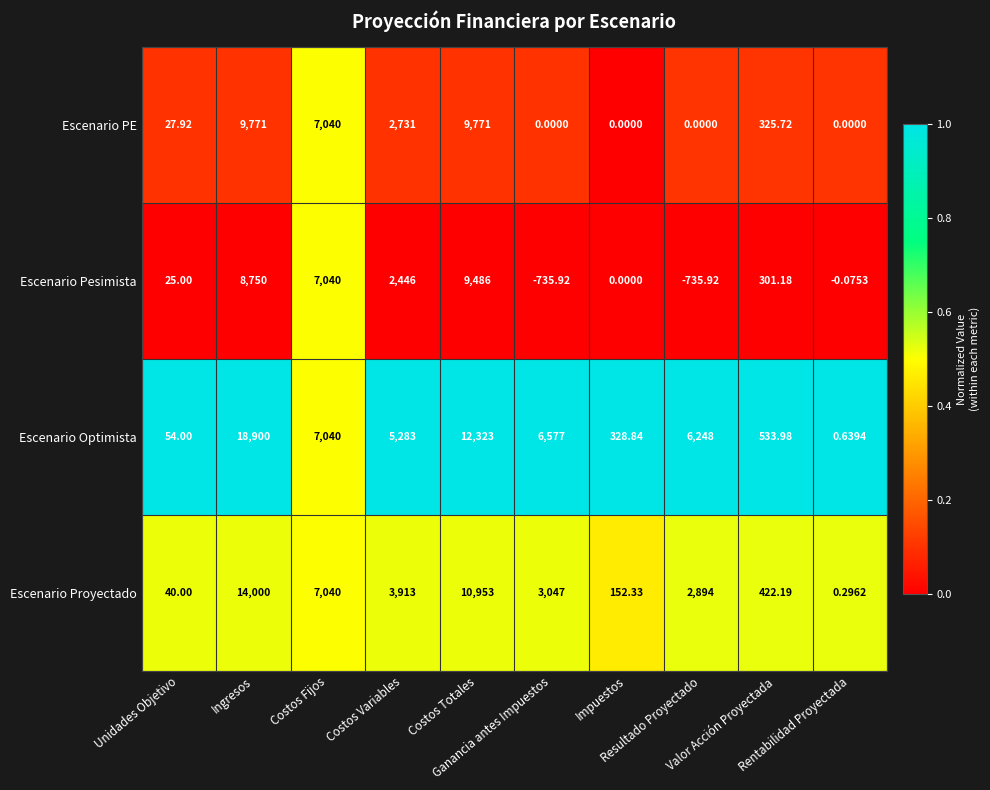

Which series has the largest total across all categories?

Escenario Optimista